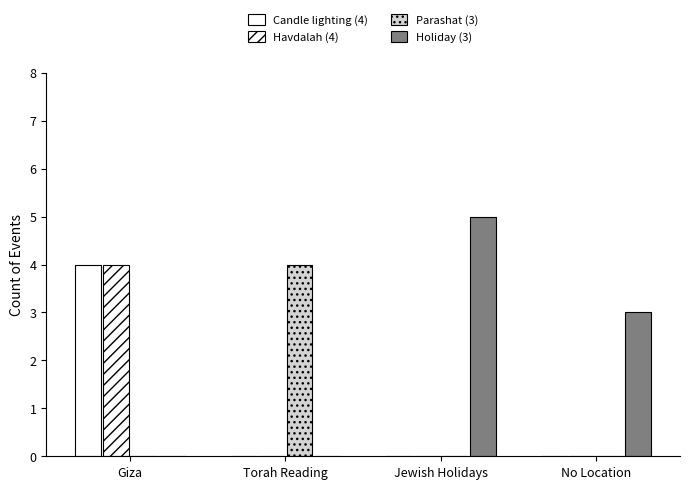

Are the bars grouped side by side (vs. stacked)?

Yes